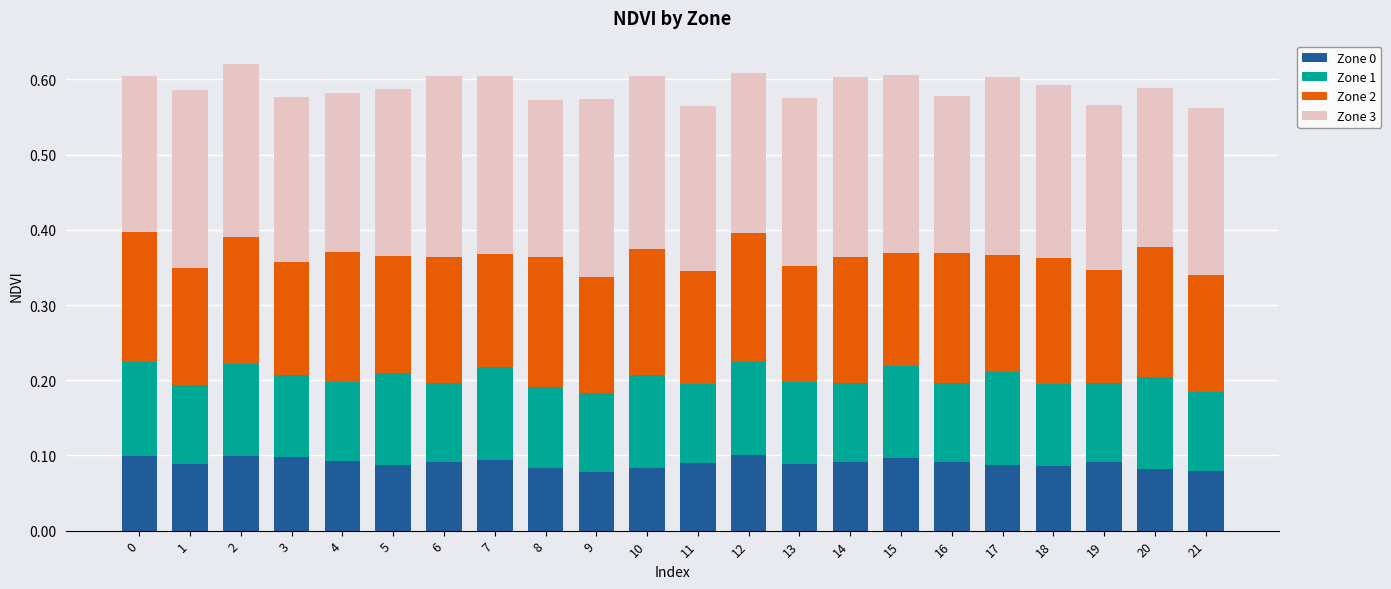

What is the total value across all series at 8?

0.6